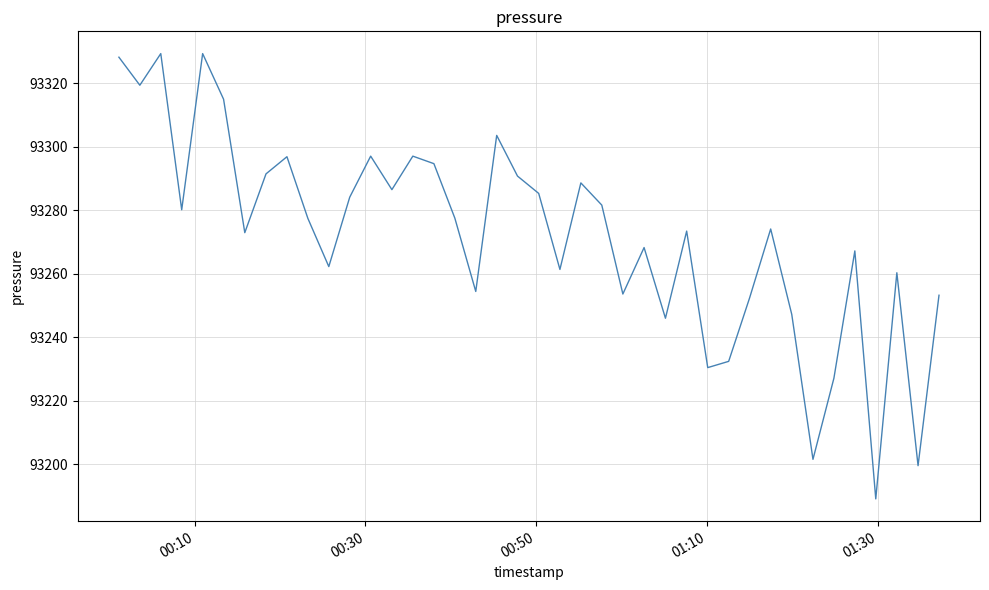

What is the minimum value shown in the chart?

93189.1